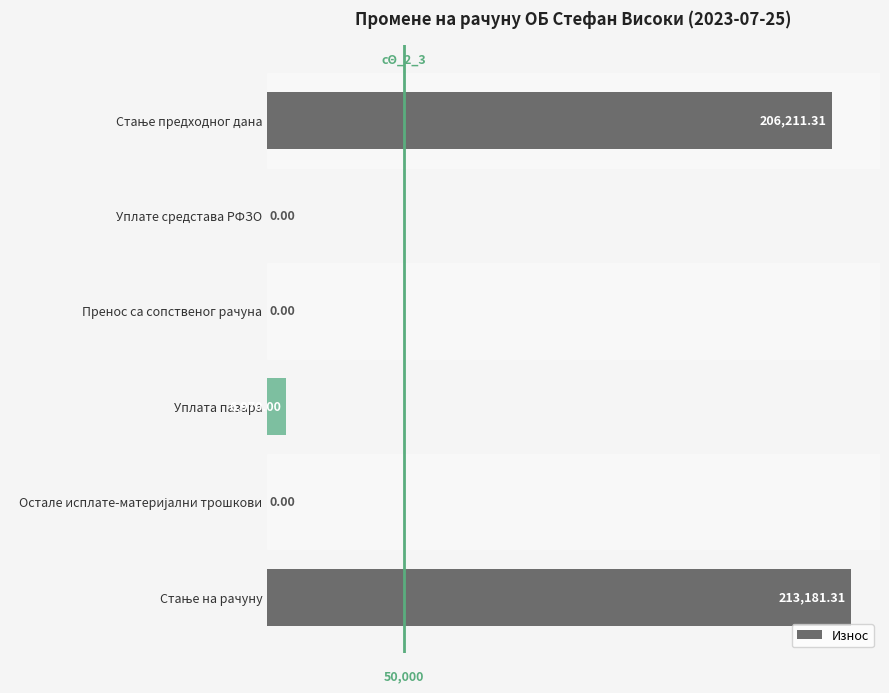

Where is the data nearest to the value 106590?

Уплата пазара